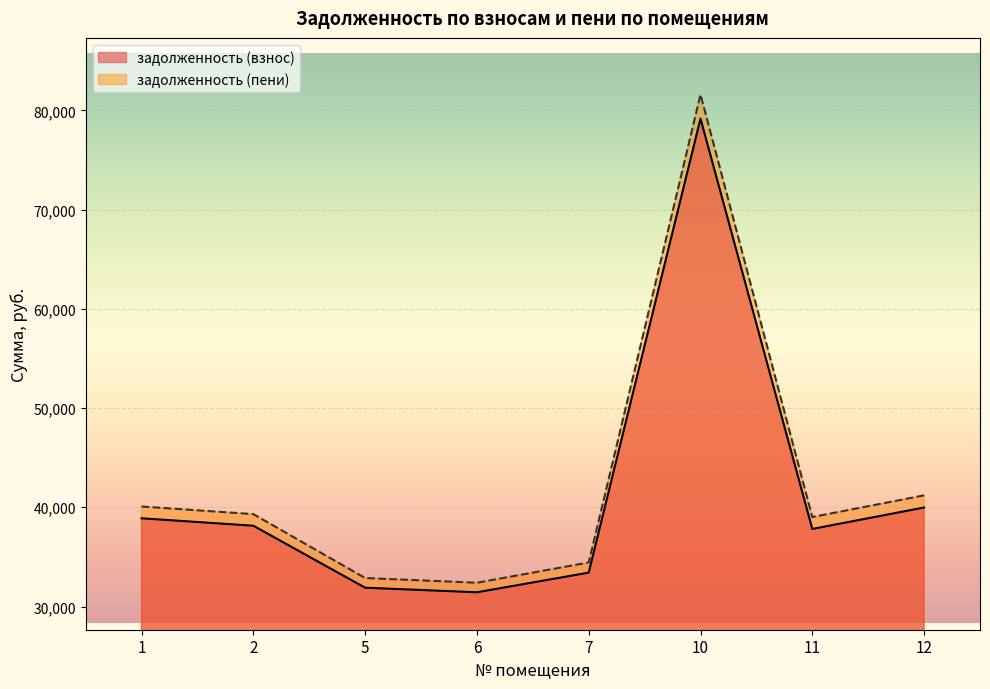

What is the sum of all задолженность (взнос) values?

330739.9